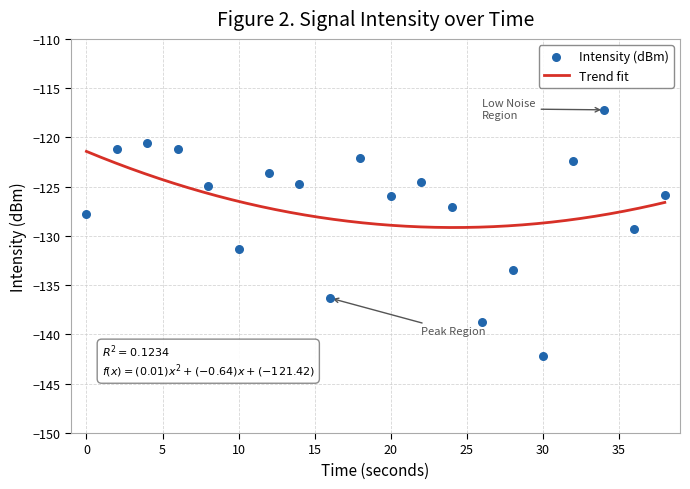

Between 16 and 4, which is larger?

4